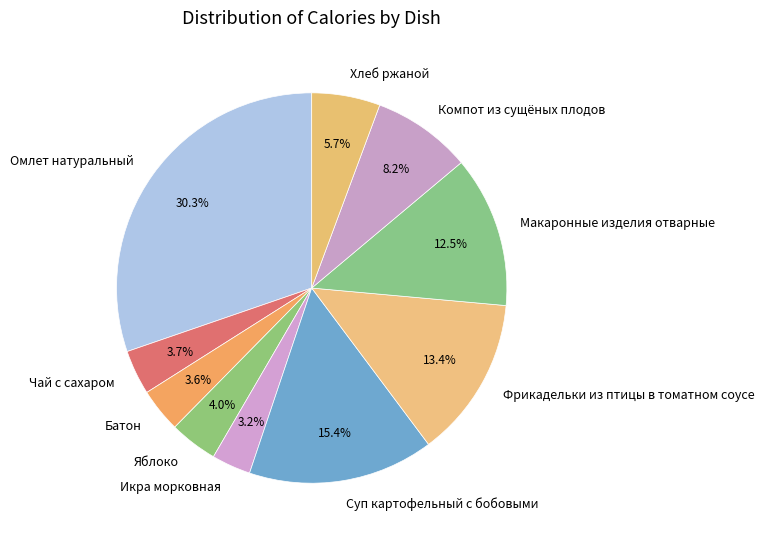

Is it true that Суп картофельный с бобовыми is 23% of the pie?

False